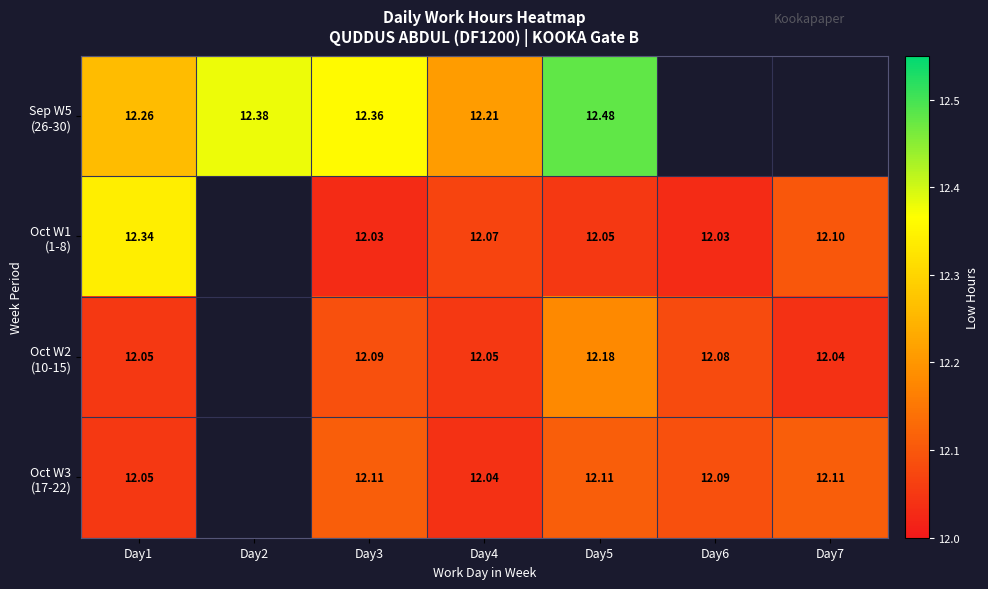

How many series are shown in this chart?

4